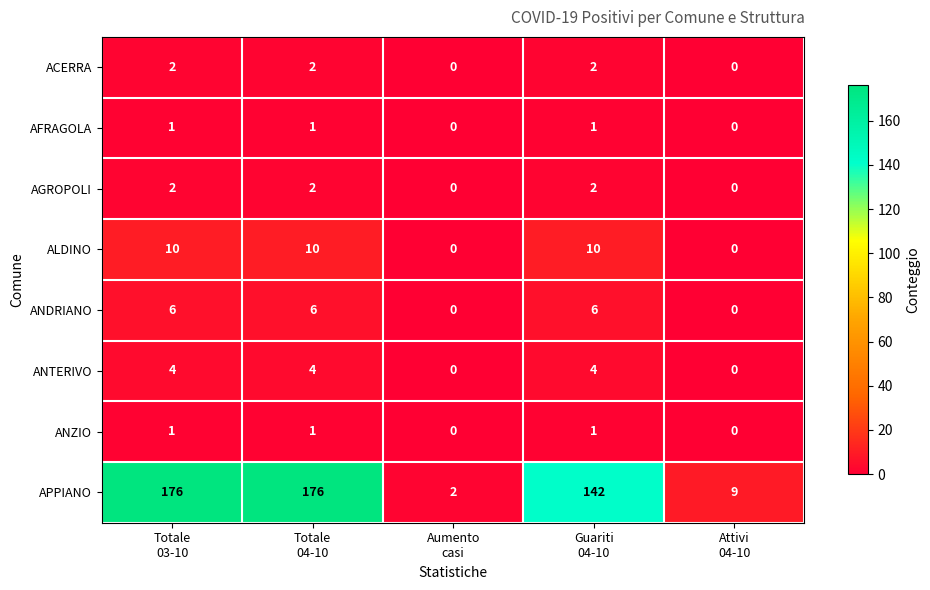

What is the maximum value shown in the chart?

176